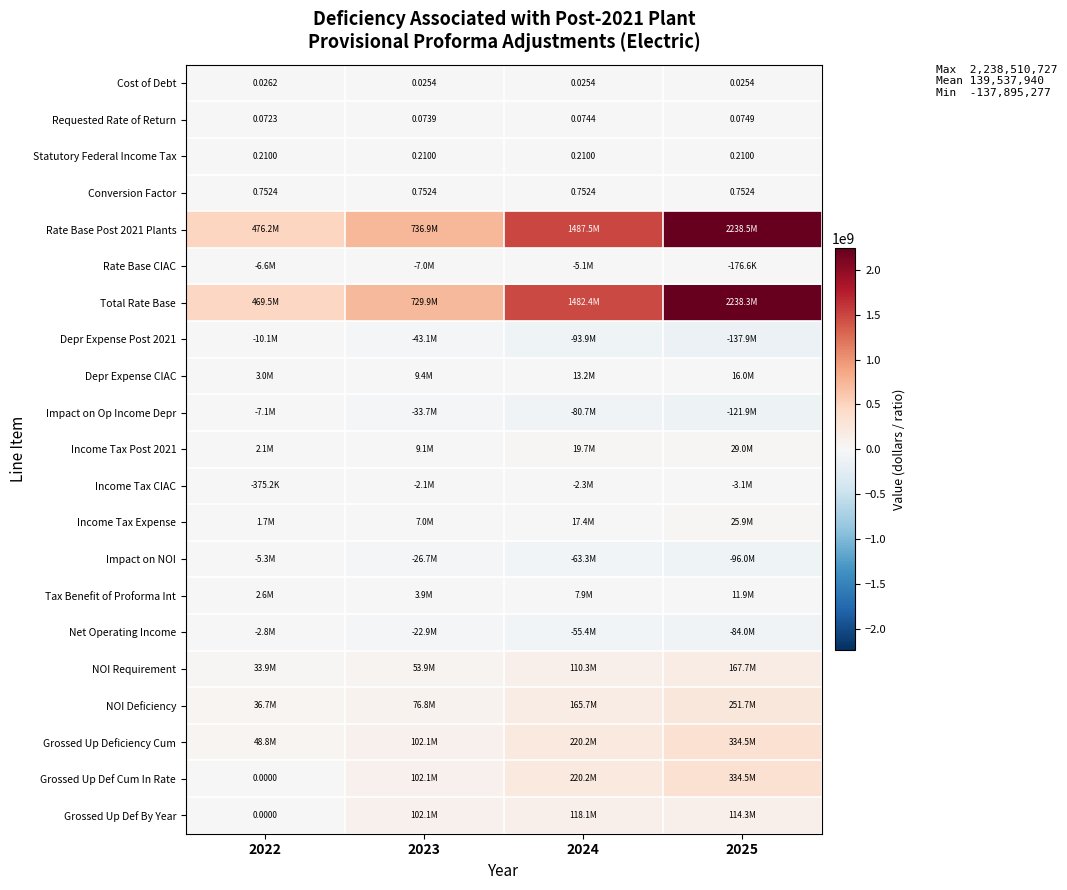

List the labels in order of Depr Expense Post 2021 value, smallest first.

2025, 2024, 2023, 2022